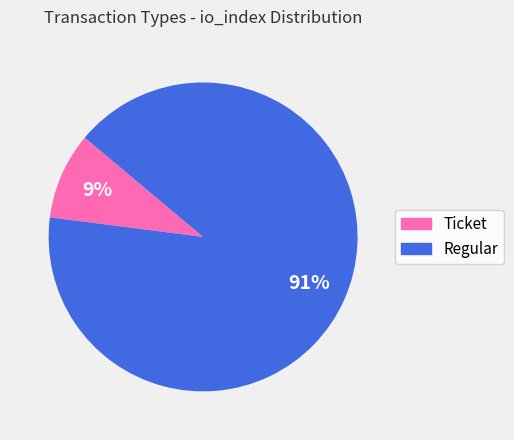

Which slice is the largest?

Regular